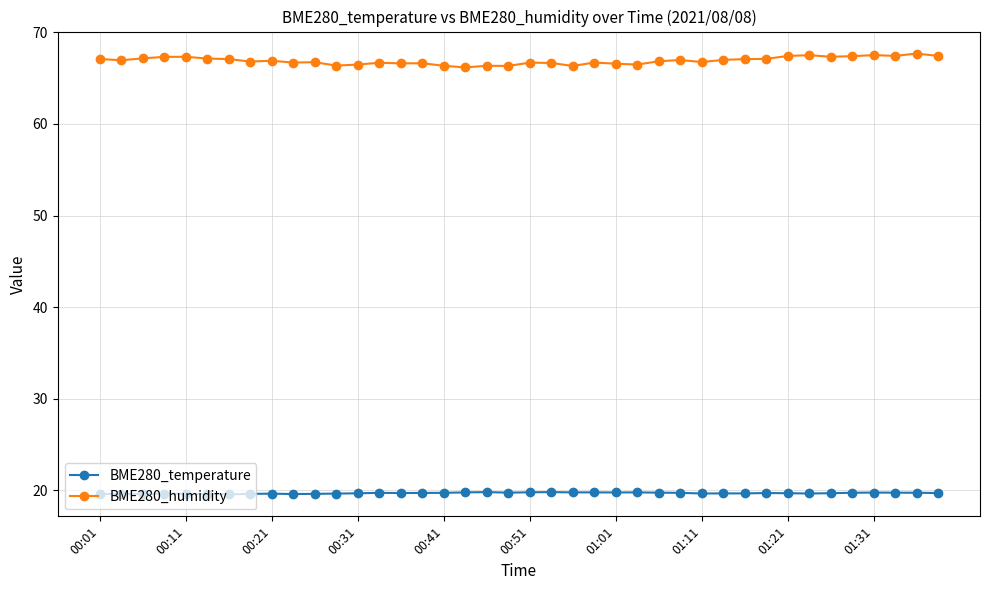

True or false: BME280_humidity has more than 2 interior local peaks.

True